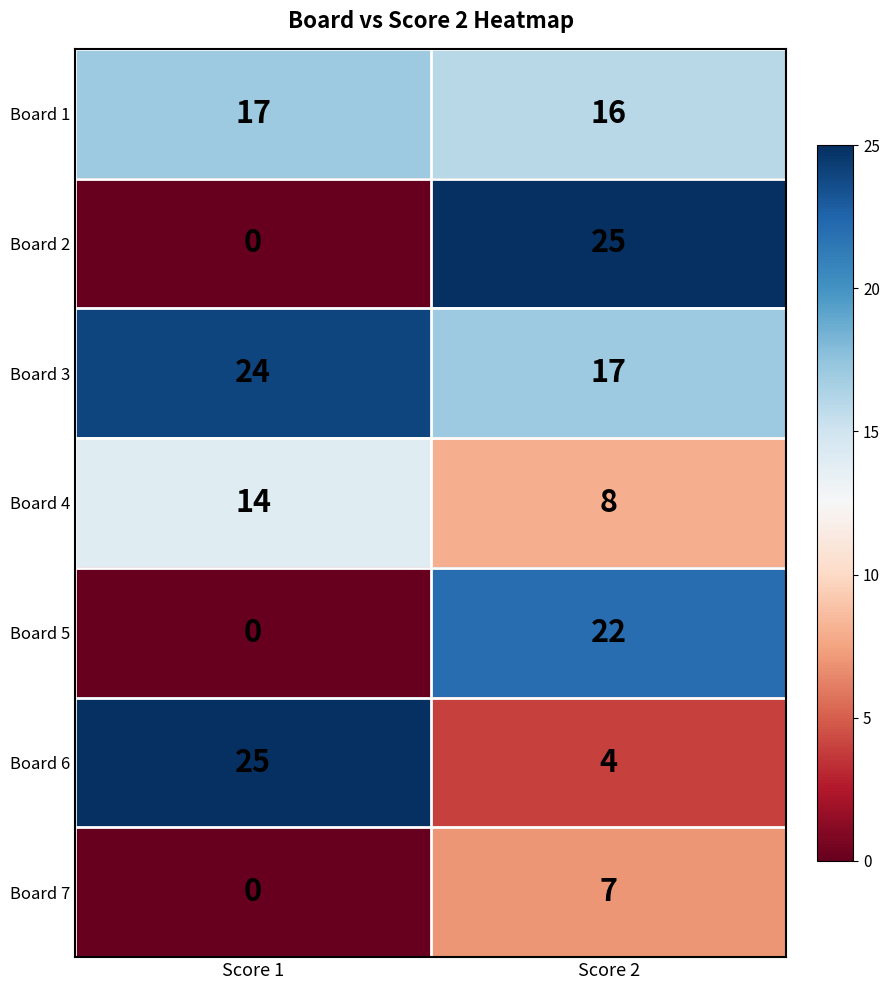

At which category is the sum across all series the highest?

Score 2